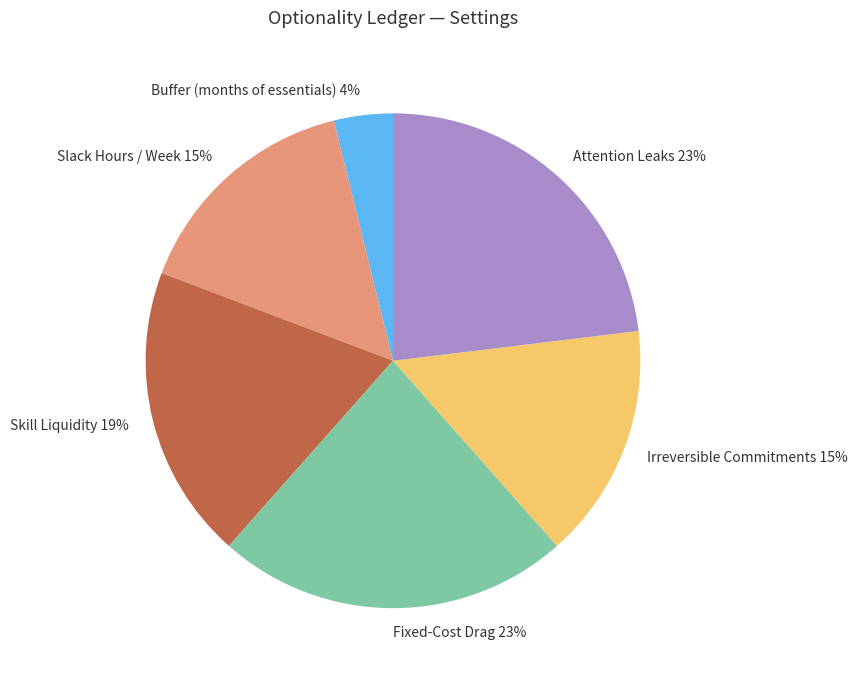

Which has a higher value, Irreversible Commitments or Skill Liquidity?

Skill Liquidity